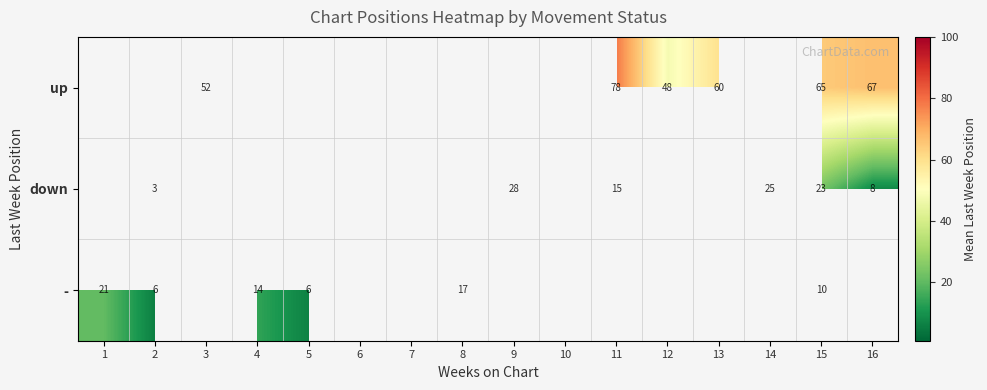

At which category is the sum across all series the highest?

15